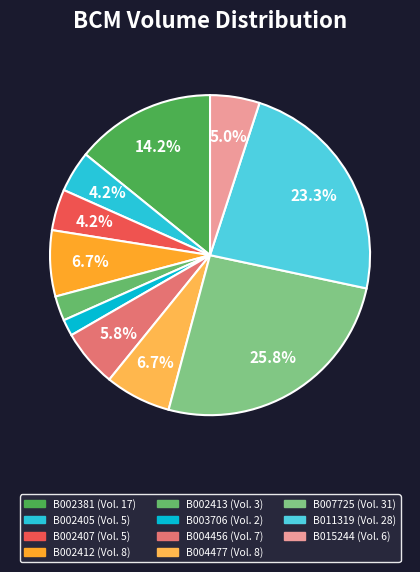

Rank the categories by value from highest to lowest.

B007725, B011319, B002381, B002412, B004477, B004456, B015244, B002405, B002407, B002413, B003706